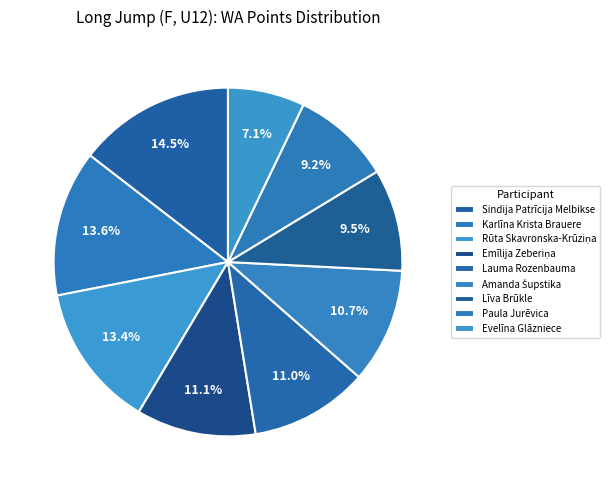

Which slice is the smallest?

Evelīna Glāzniece